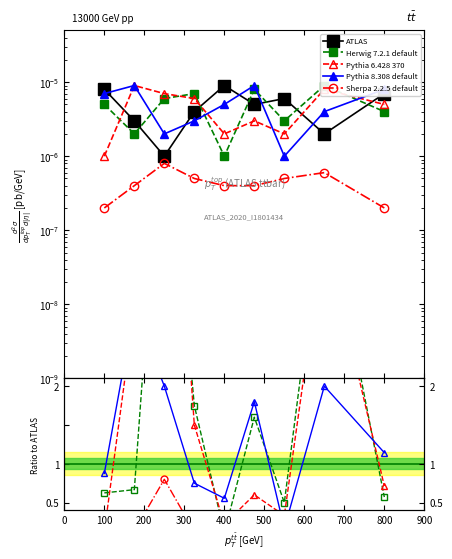

The value of ATLAS at 200 is 0.0. True or false?

False